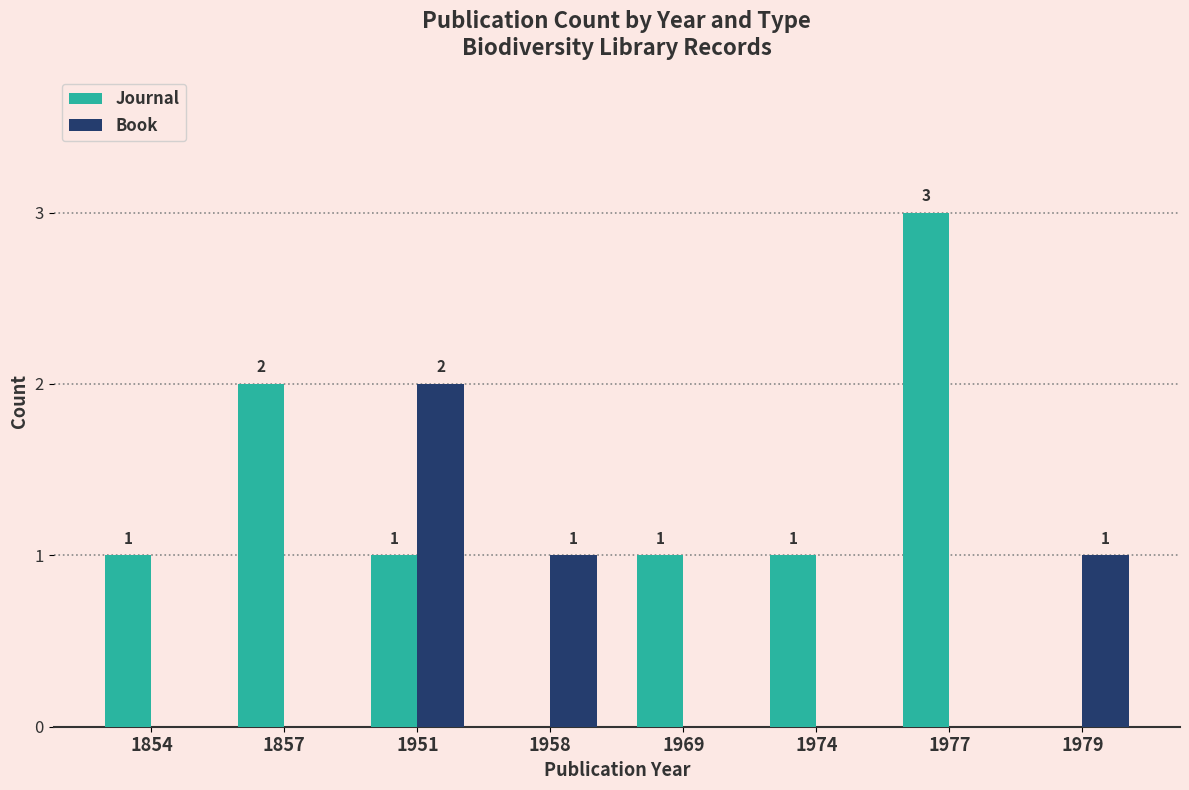

Reading left to right, list all the values displayed in this chart.

Journal: 1854=1	1857=2	1951=1	1958=0	1969=1	1974=1	1977=3	1979=0
Book: 1854=0	1857=0	1951=2	1958=1	1969=0	1974=0	1977=0	1979=1